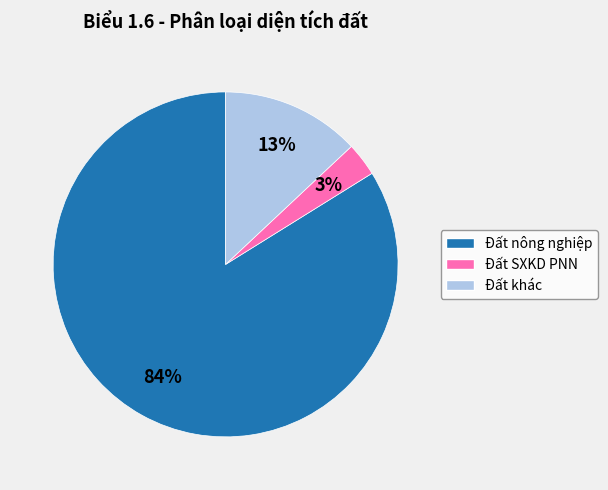

Does any single category account for the majority?

Yes